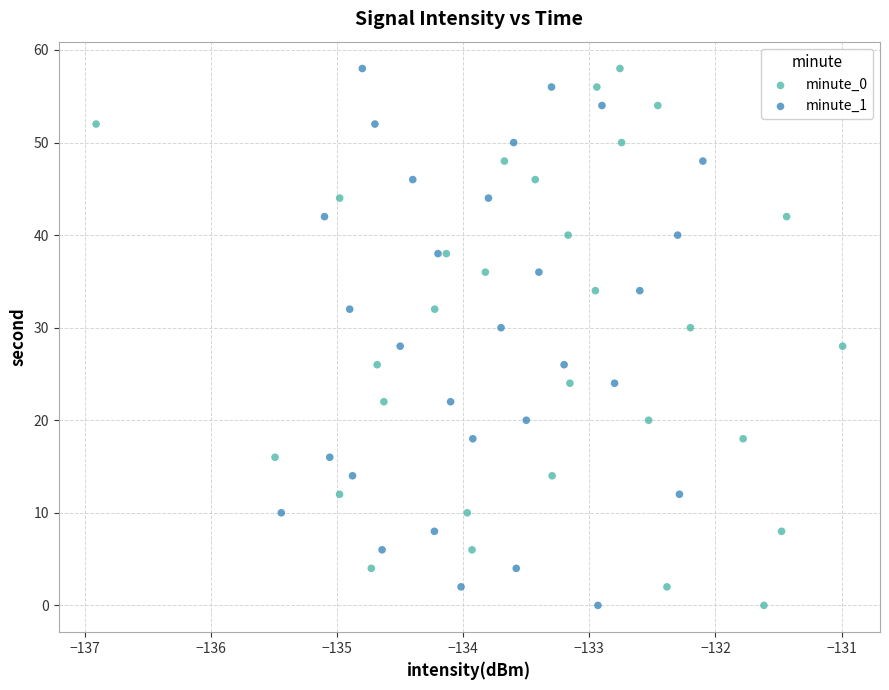

What are all the series names shown in the legend?

minute_0, minute_1